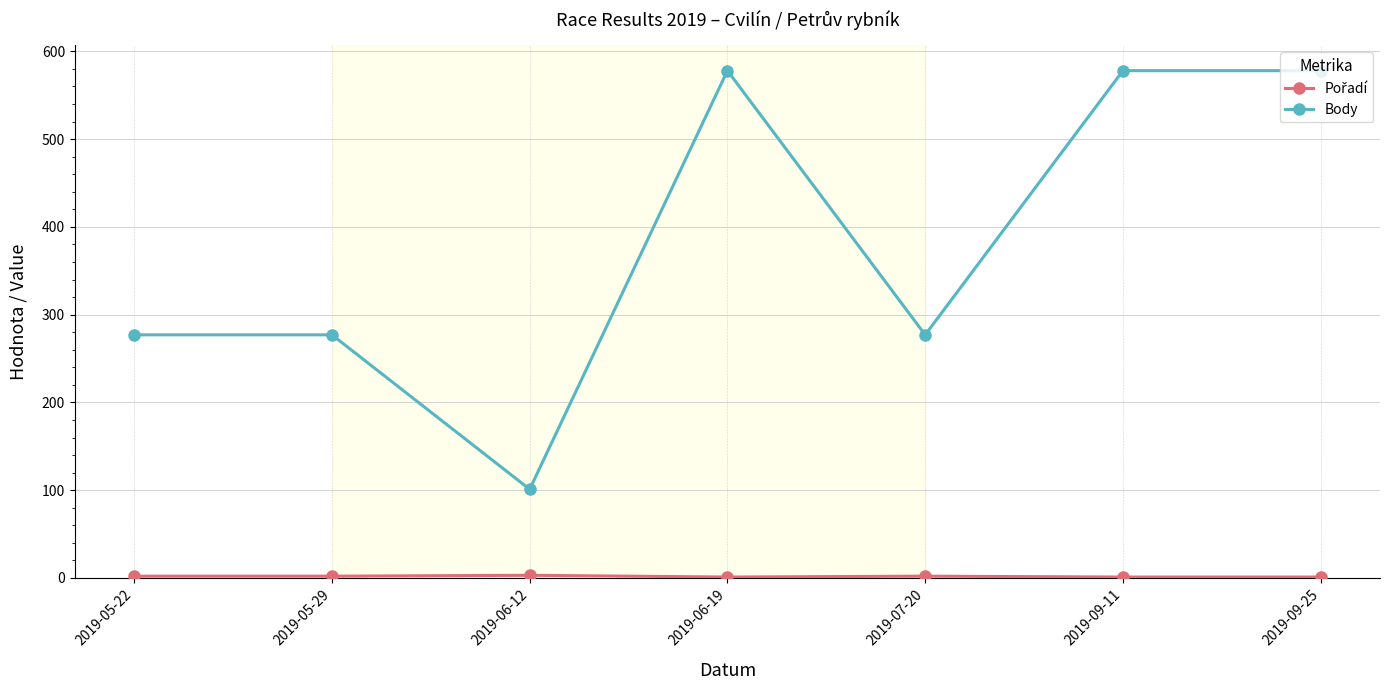

What is the lowest value of the Body series?

101